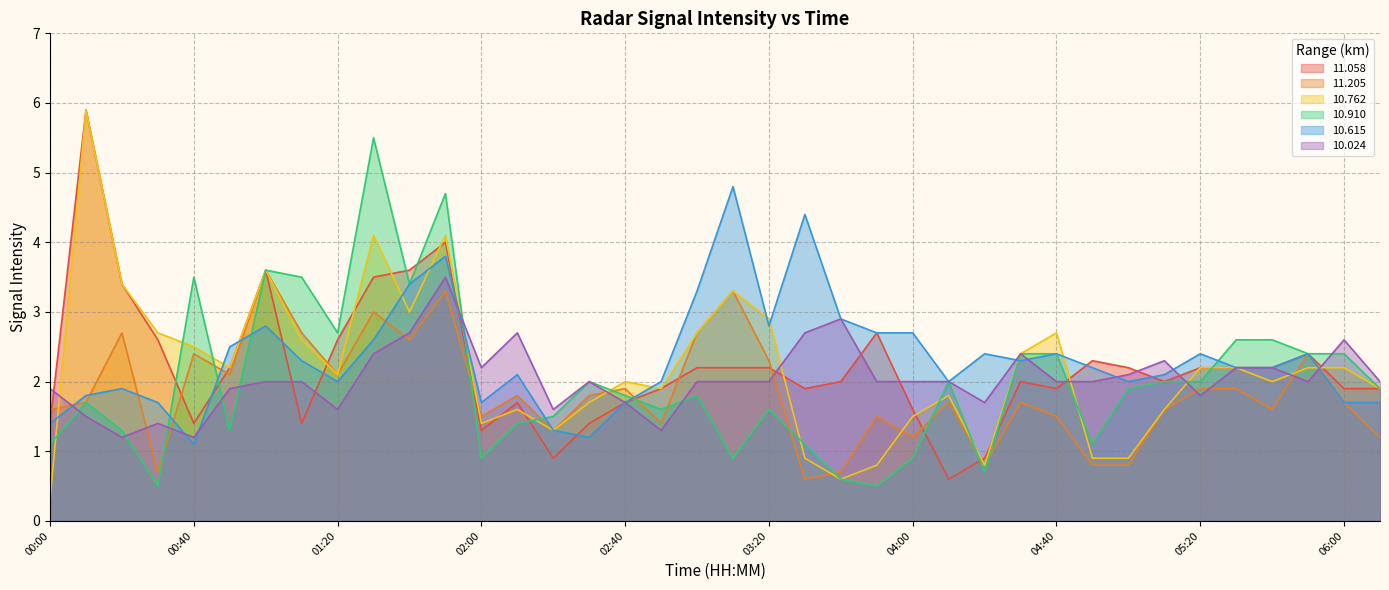

Reading left to right, what are all the values shown in this chart?

11.058: 1.4	5.9	3.4	2.6	1.4	2.2	3.6	1.4	2.6	3.5	3.6	4.0	1.3	1.7	0.9	1.4	1.7	1.9	2.2	2.2	2.2	1.9	2.0	2.7	1.6	0.6	0.9	2.0	1.9	2.3	2.2	2.0	2.2	2.2	2.2	2.4	1.9	1.9
11.205: 1.6	1.7	2.7	0.7	2.4	2.1	3.6	2.7	2.1	3.0	2.6	3.3	1.5	1.8	1.3	1.8	1.9	1.4	2.7	3.3	2.3	0.6	0.7	1.5	1.2	1.7	0.8	1.7	1.5	0.8	0.8	1.6	1.9	1.9	1.6	2.4	1.7	1.2
10.762: 0.3	5.9	3.4	2.7	2.5	2.2	3.6	2.6	2.1	4.1	3.0	4.1	1.4	1.6	1.3	1.7	2.0	1.9	2.7	3.3	2.9	0.9	0.6	0.8	1.5	1.8	0.8	2.4	2.7	0.9	0.9	1.6	2.2	2.2	2.0	2.2	2.2	1.9
10.910: 1.1	1.7	1.3	0.5	3.5	1.3	3.6	3.5	2.7	5.5	3.4	4.7	0.9	1.4	1.5	2.0	1.8	1.6	1.8	0.9	1.6	1.1	0.6	0.5	0.9	2.0	0.7	2.4	2.4	1.1	1.9	2.0	2.0	2.6	2.6	2.4	2.4	1.9
10.615: 1.4	1.8	1.9	1.7	1.1	2.5	2.8	2.3	2.0	2.6	3.4	3.8	1.7	2.1	1.3	1.2	1.7	2.0	3.3	4.8	2.8	4.4	2.9	2.7	2.7	2.0	2.4	2.3	2.4	2.2	2.0	2.1	2.4	2.2	2.2	2.4	1.7	1.7
10.024: 1.9	1.5	1.2	1.4	1.2	1.9	2.0	2.0	1.6	2.4	2.7	3.5	2.2	2.7	1.6	2.0	1.7	1.3	2.0	2.0	2.0	2.7	2.9	2.0	2.0	2.0	1.7	2.4	2.0	2.0	2.1	2.3	1.8	2.2	2.2	2.0	2.6	2.0